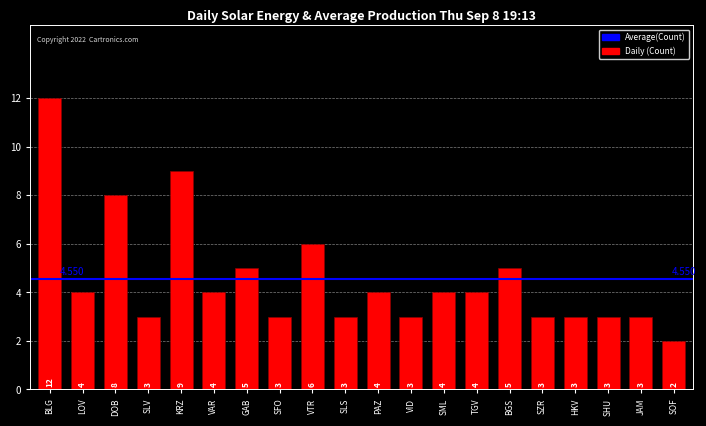

Is it true that the value at KRZ is 12?

False